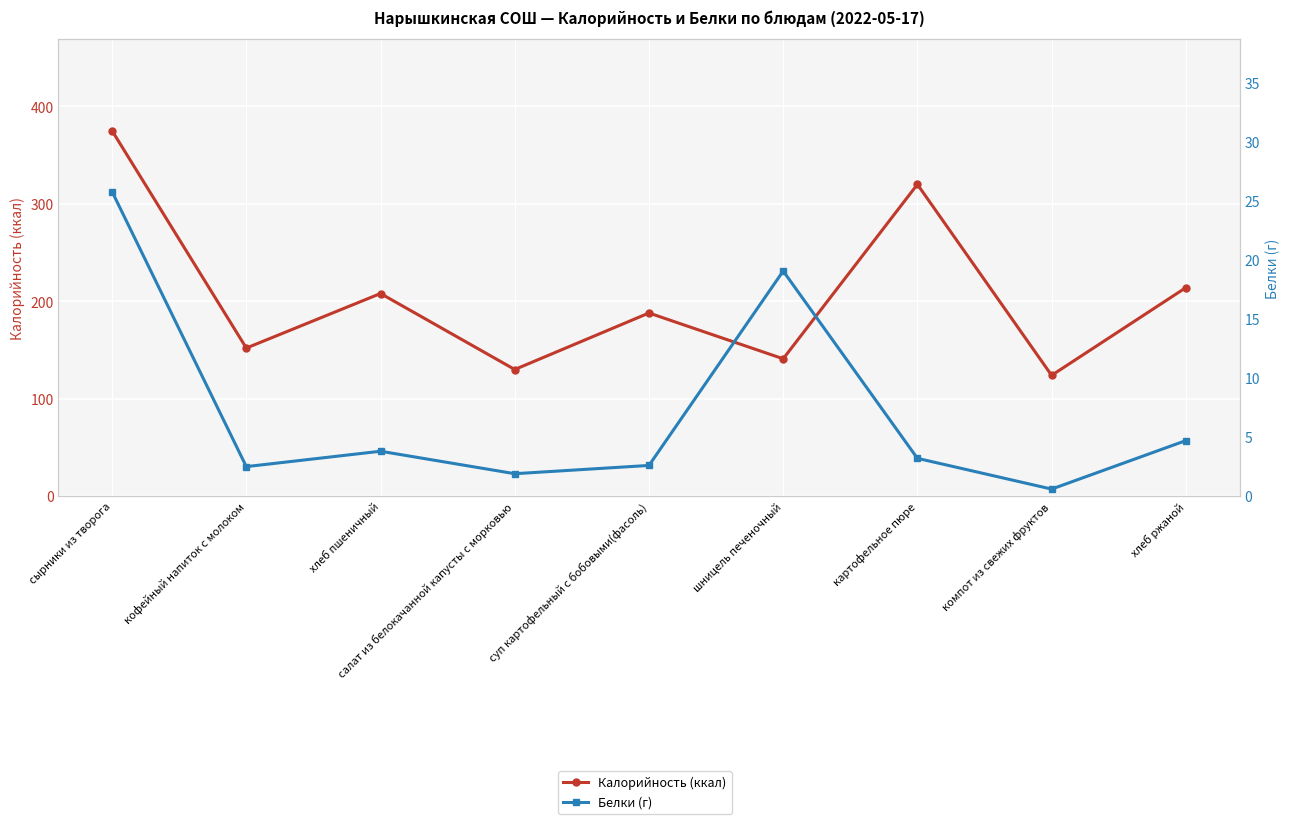

What is the difference between the Белки (г) values at салат из белокачанной капусты с морковью and картофельное пюре?

1.3